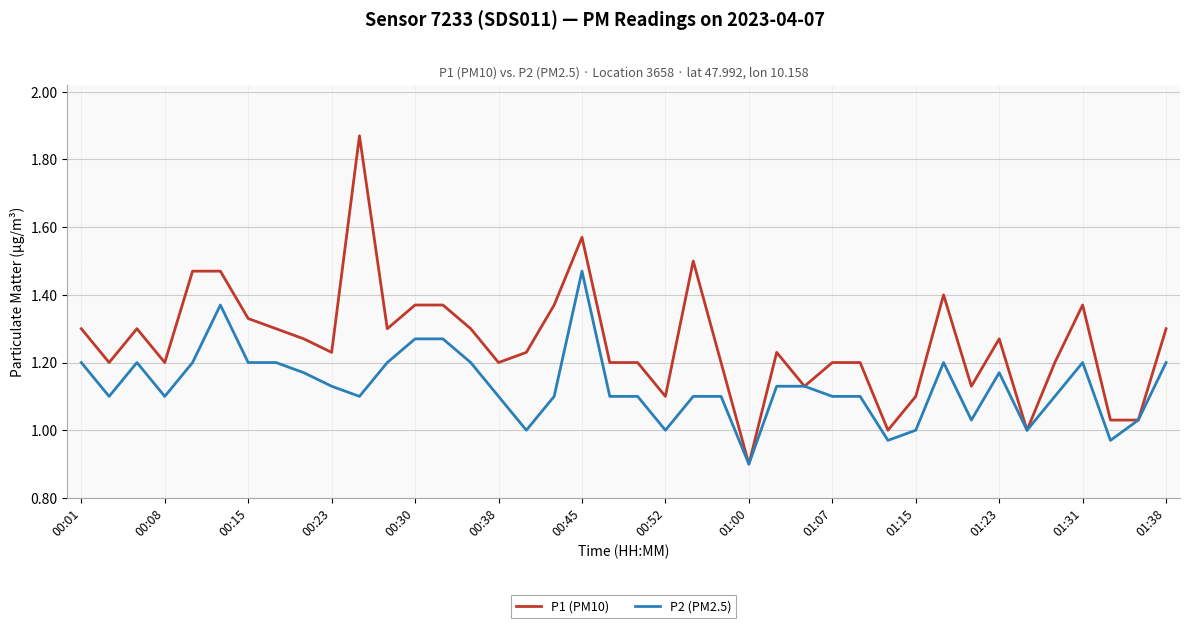

Count the number of categories in the chart.

40